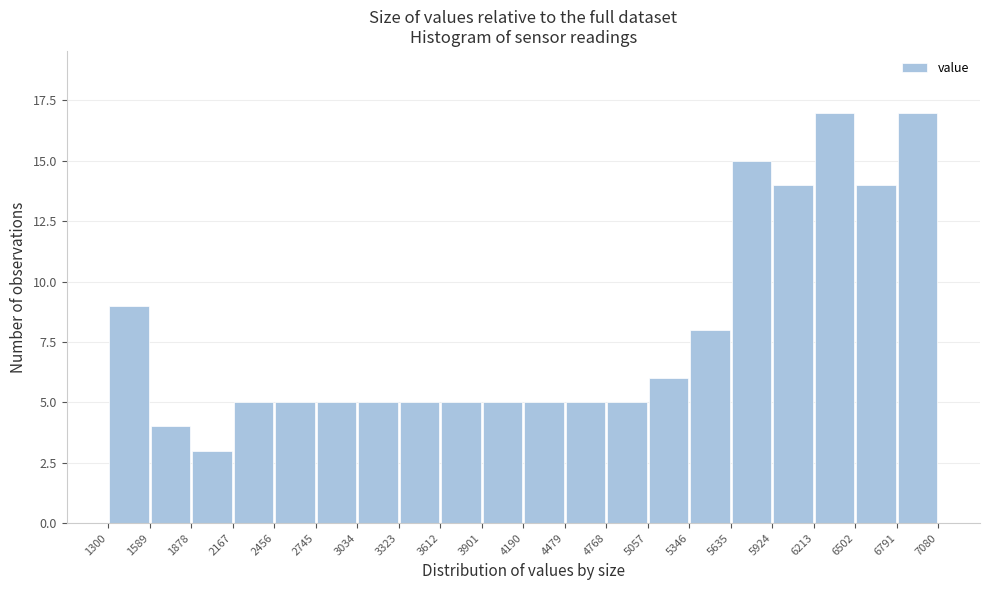

Reading left to right, transcribe this chart: for each bar, give the range it covers on the x-axis and its height. The values are not printed on the chart, so give them approximately, as read against the axis.

1300 to 1589: 9
1589 to 1878: 4
1878 to 2167: 3
2167 to 2456: 5
2456 to 2745: 5
2745 to 3034: 5
3034 to 3323: 5
3323 to 3612: 5
3612 to 3901: 5
3901 to 4190: 5
4190 to 4479: 5
4479 to 4768: 5
4768 to 5057: 5
5057 to 5346: 6
5346 to 5635: 8
5635 to 5924: 15
5924 to 6213: 14
6213 to 6502: 17
6502 to 6791: 14
6791 to 7080: 17